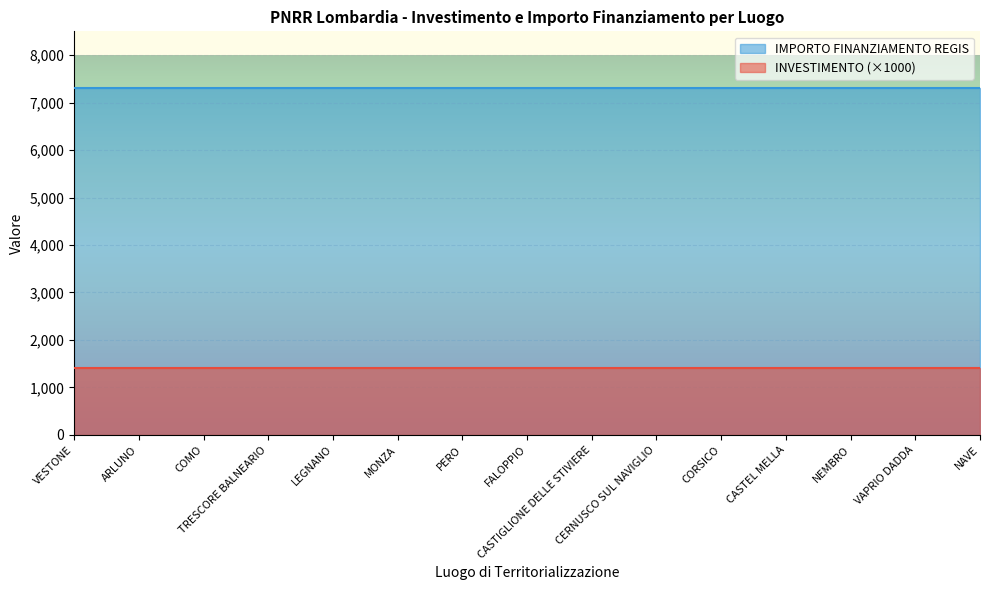

Which series changed the most between TRESCORE BALNEARIO and PERO?

INVESTIMENTO